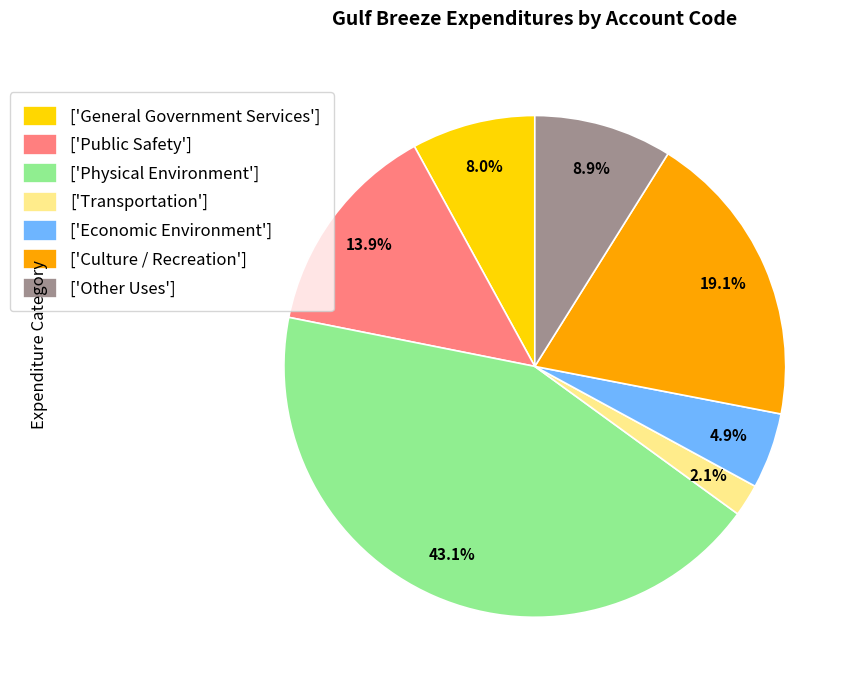

Is ['Transportation'] the majority of the pie?

No